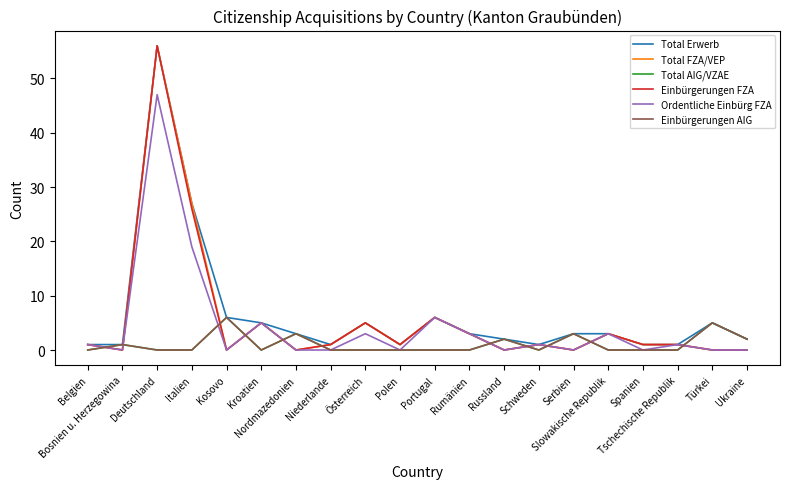

Reading left to right, what are all the values shown in this chart?

Total Erwerb: 1	1	56	27	6	5	3	1	5	1	6	3	2	1	3	3	1	1	5	2
Total FZA/VEP: 1	0	56	27	0	5	0	1	5	1	6	3	0	1	0	3	1	1	0	0
Total AIG/VZAE: 0	1	0	0	6	0	3	0	0	0	0	0	2	0	3	0	0	0	5	2
Einbürgerungen FZA: 1	0	56	26	0	5	0	1	5	1	6	3	0	1	0	3	1	1	0	0
Ordentliche Einbürg FZA: 1	0	47	19	0	5	0	0	3	0	6	3	0	1	0	3	0	1	0	0
Einbürgerungen AIG: 0	1	0	0	6	0	3	0	0	0	0	0	2	0	3	0	0	0	5	2